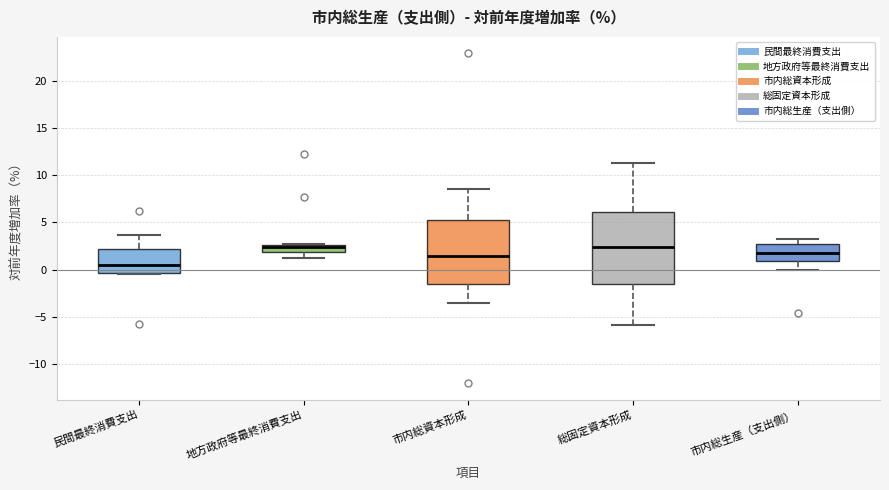

Which box has the lowest median line?

民間最終消費支出